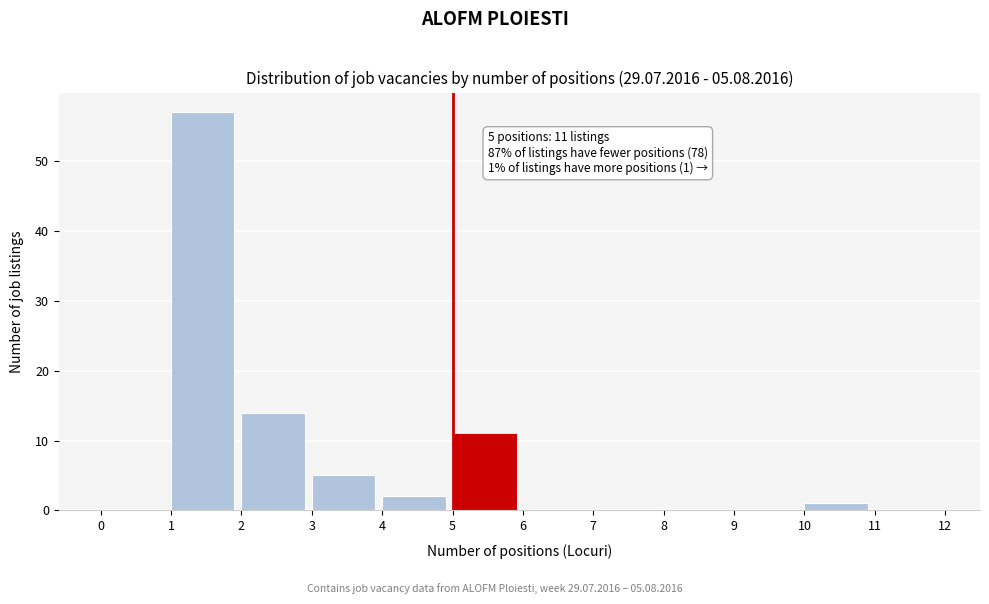

Which range on the x-axis has the tallest bar?

1 to 2